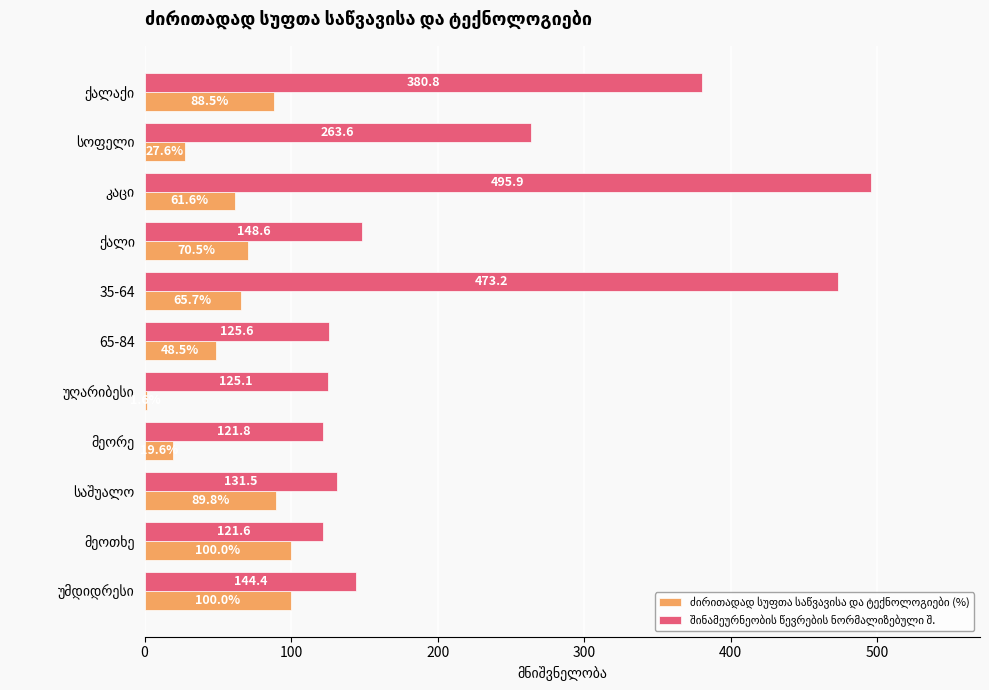

The შინამეურნეობის წევრების ნორმალიზებული შ. series shows 170.6 at მეოთხე. True or false?

False